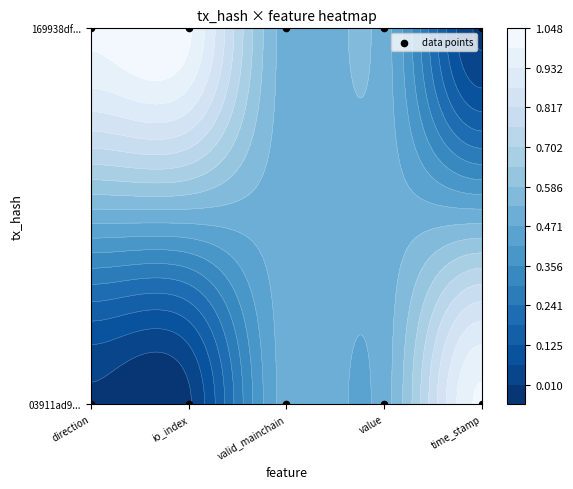

Reading right to left, transcribe all the data shown in this chart.

1	1	1	1	1	0	0	0	0	0